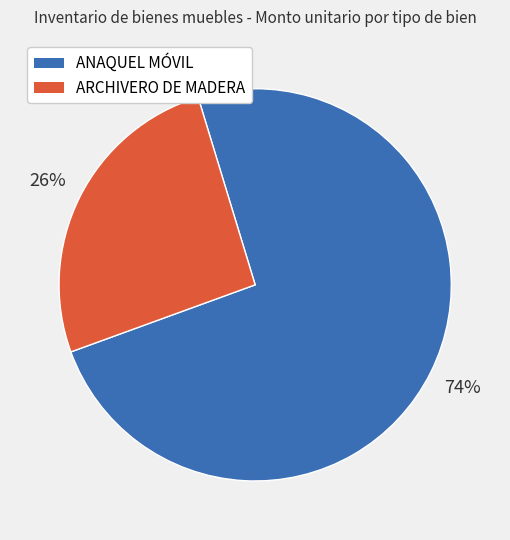

Count the number of slices in the pie.

2